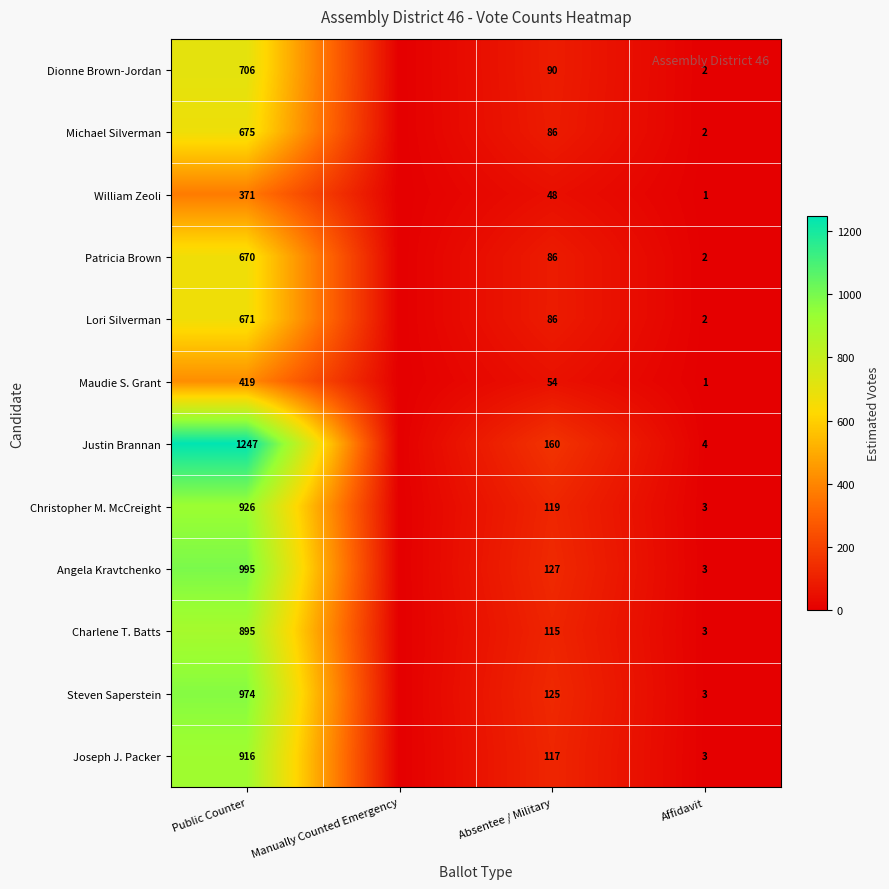

Which category has the lowest value across all series?

Manually Counted Emergency